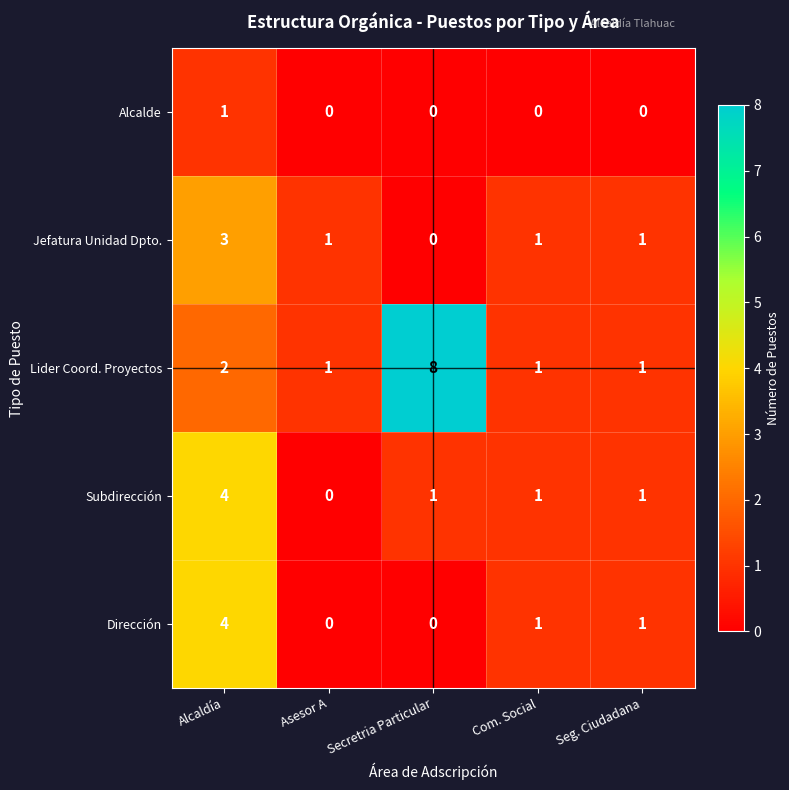

Which series has the largest range (max minus min)?

Lider Coord. Proyectos